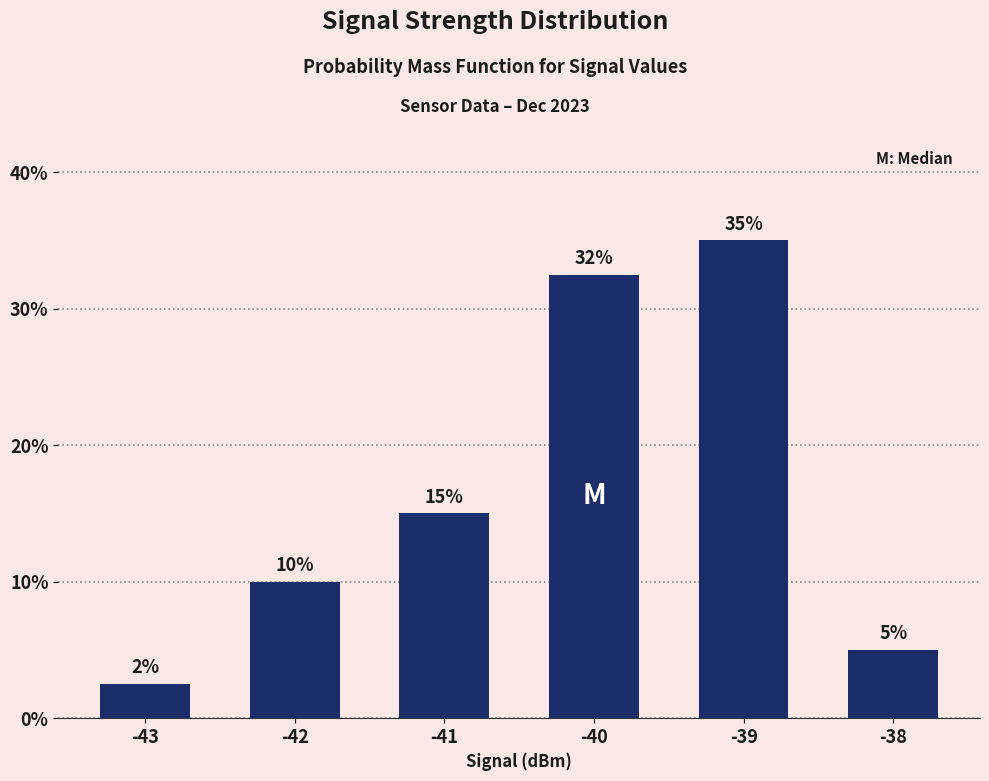

What is the ratio of the value at -38 to the value at -41?

0.3